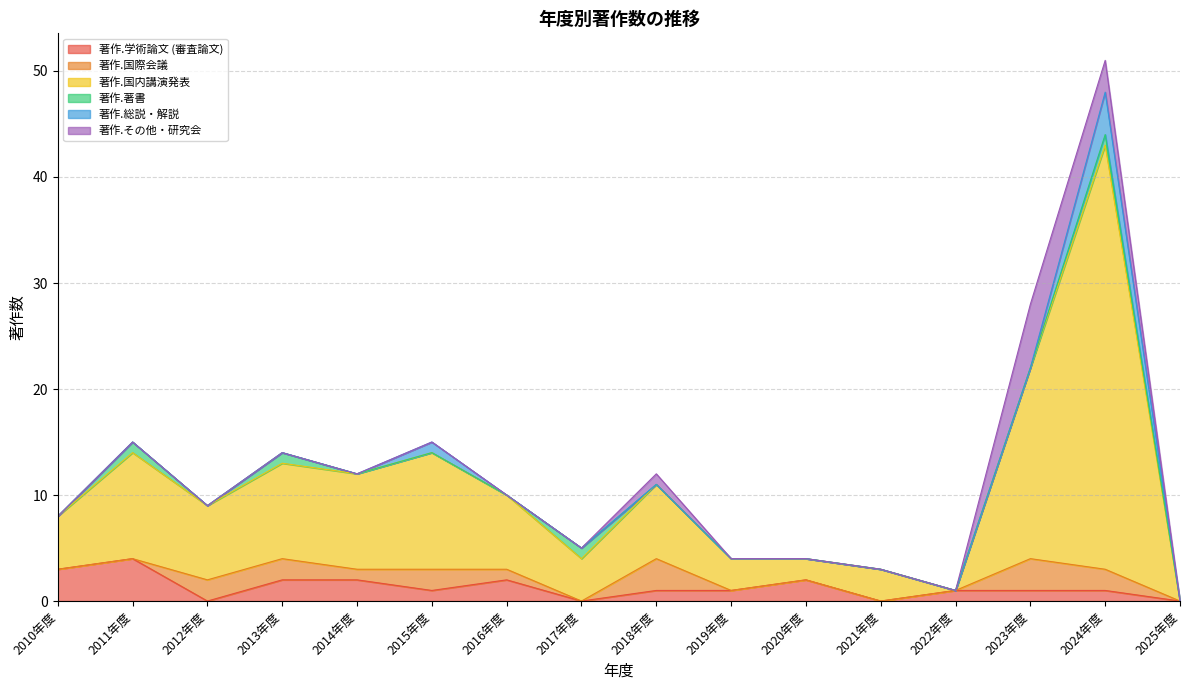

What is the highest value of the 著作.国内講演発表 series?

40